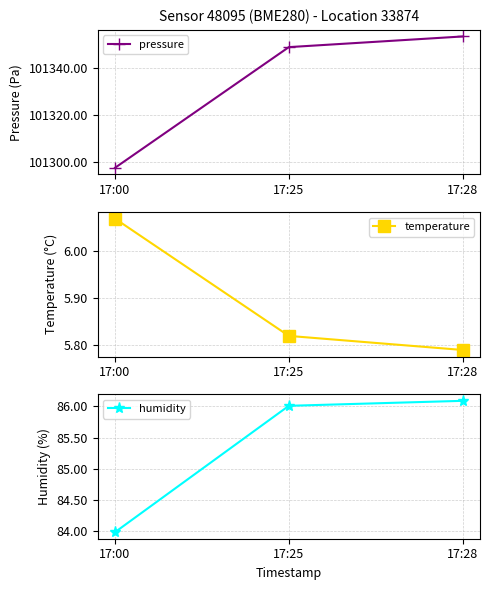

Which has a higher value, 17:25 or 17:00?

17:25